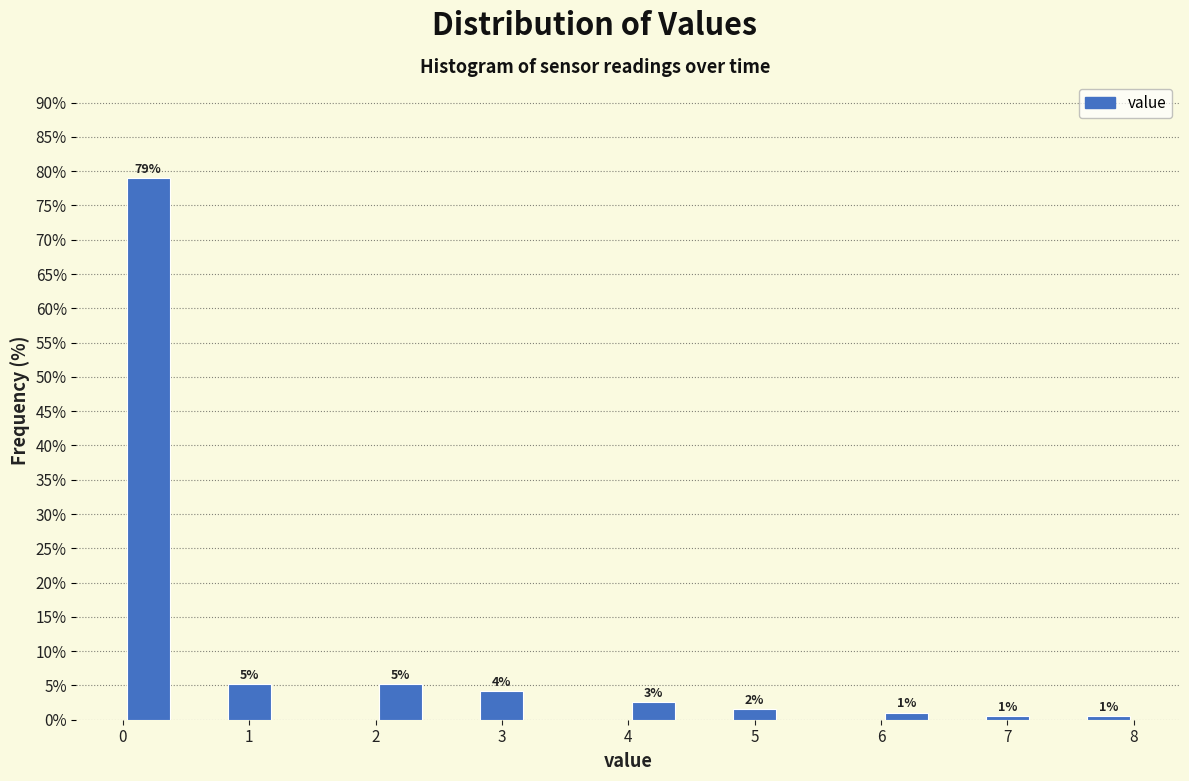

Which range on the x-axis has the tallest bar?

0.0 to 0.4